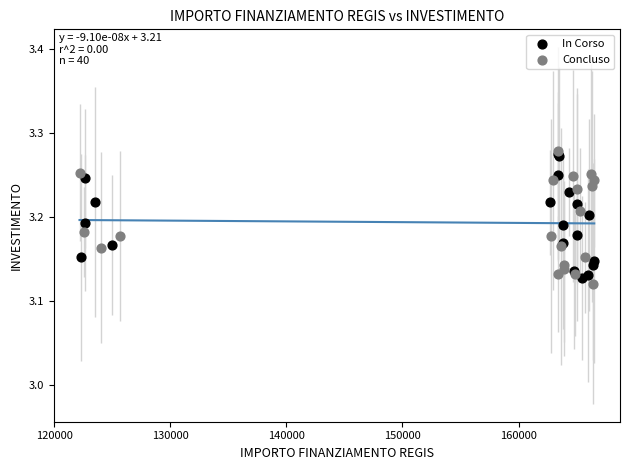

What are all the series names shown in the legend?

In Corso, Concluso